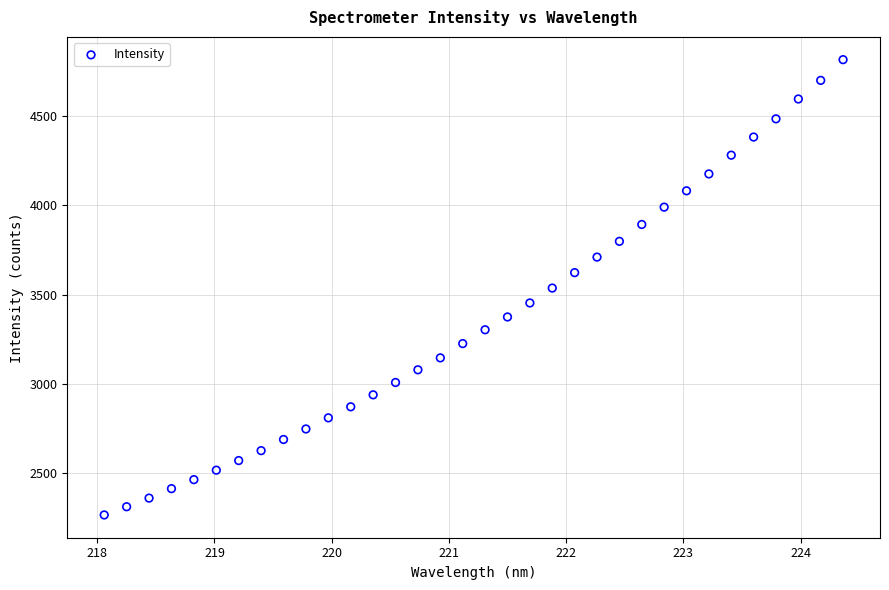

What is the range of X values (max minus min)?

6.3